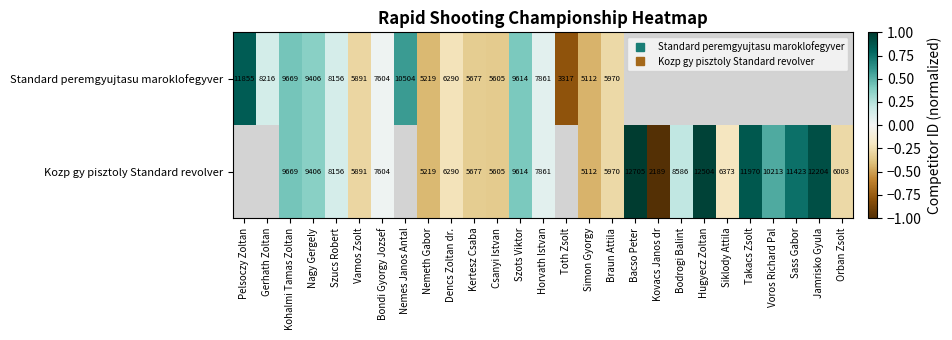

How many positive values does the Kozp gy pisztoly Standard revolver series have?

13